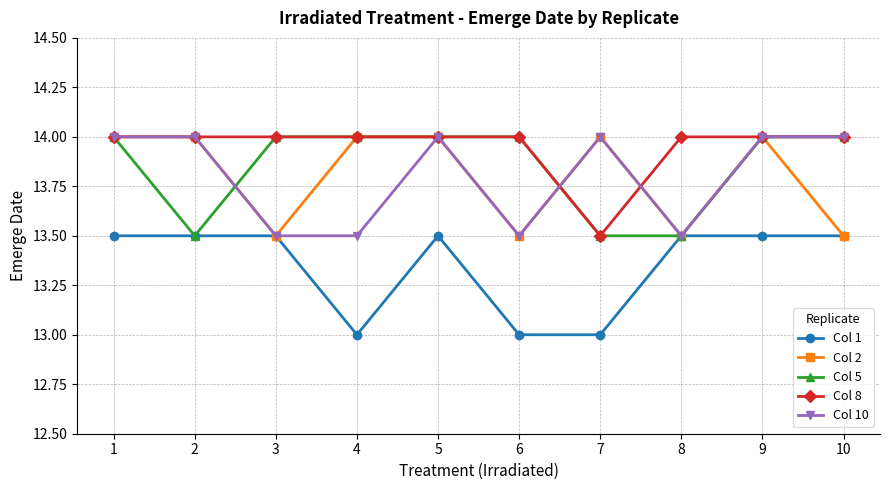

What is the minimum value for Col 10?

13.5